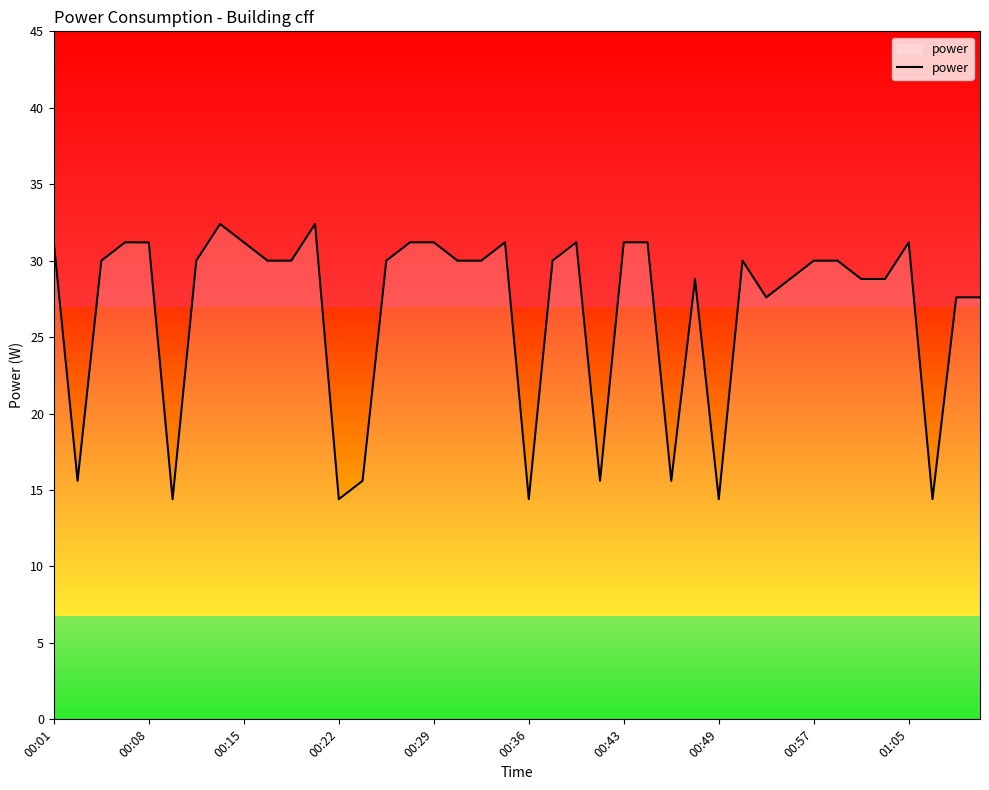

How many lines are shown in the chart?

1